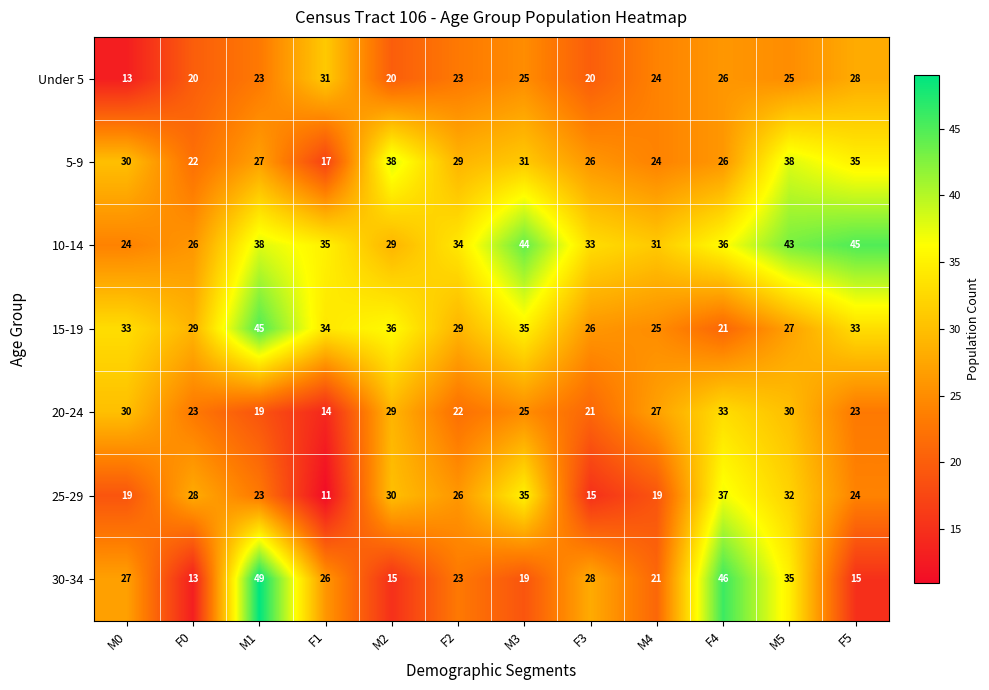

Is it true that 30-34 equals 27 at M0?

True